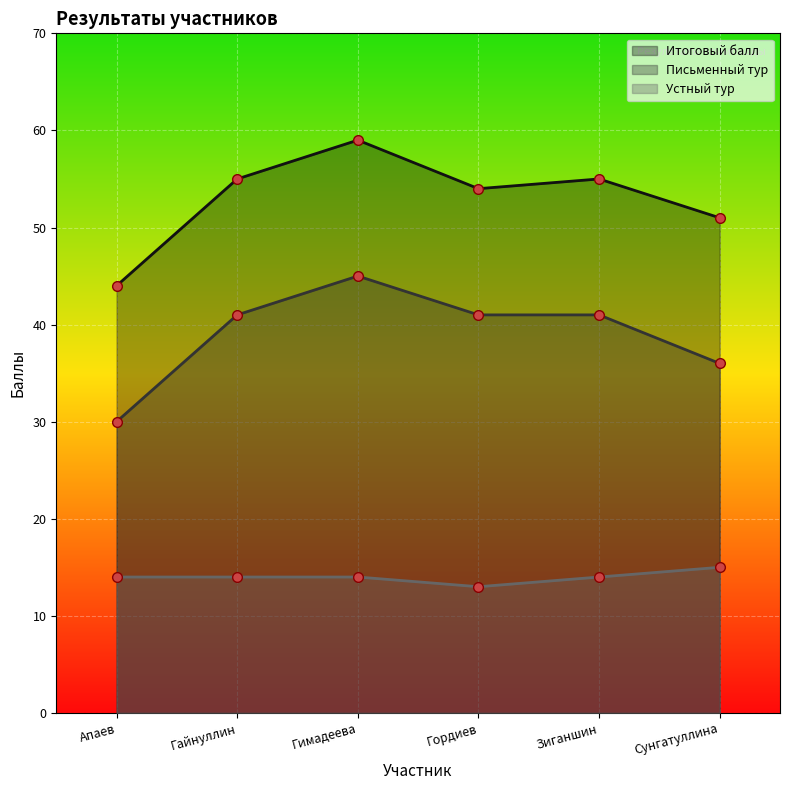

The value of Итоговый балл at Гайнуллин is 83. True or false?

False